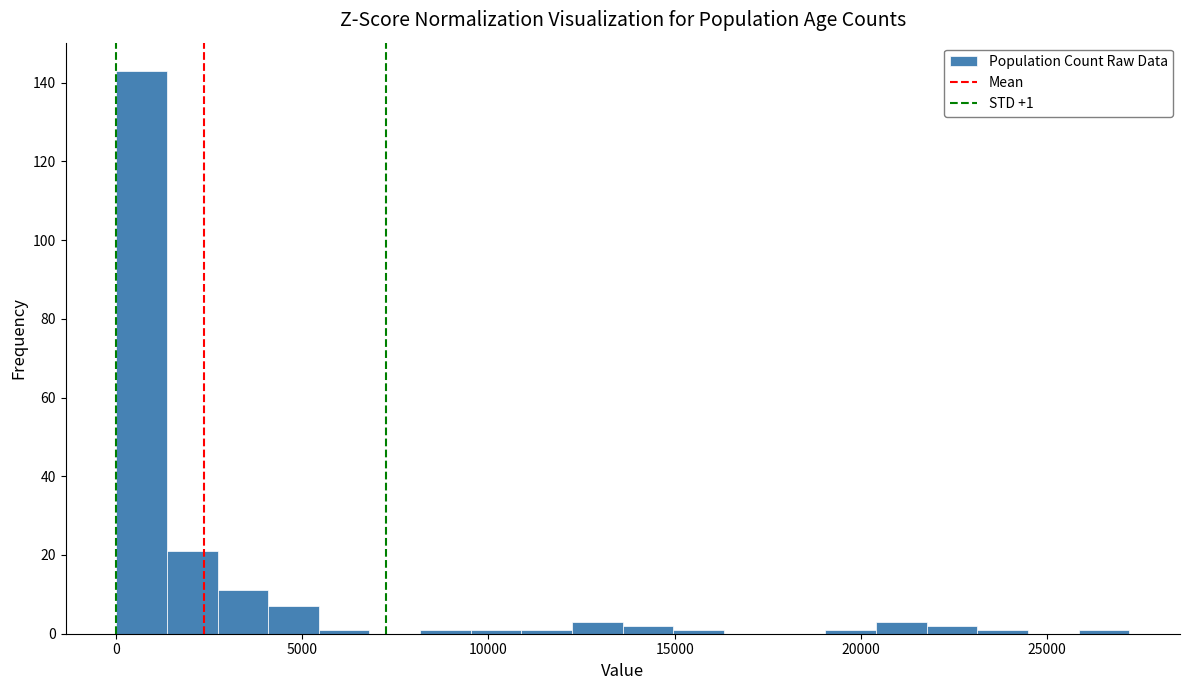

Read against the x-axis, roughly where is the centre of the tallest bar?

500